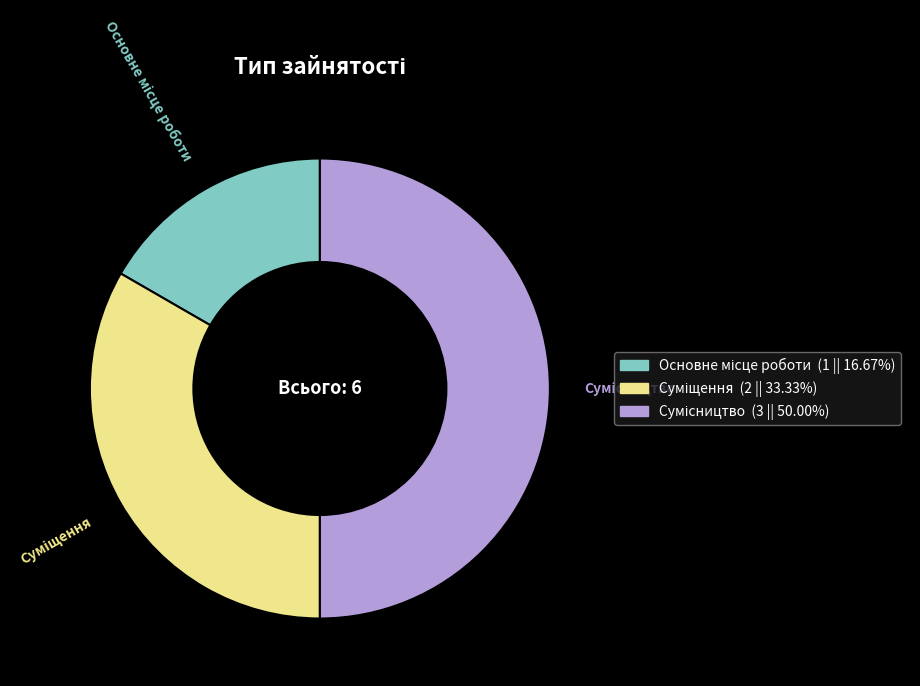

To the nearest percent, what is the difference between the largest and smallest slice percentages?

33%